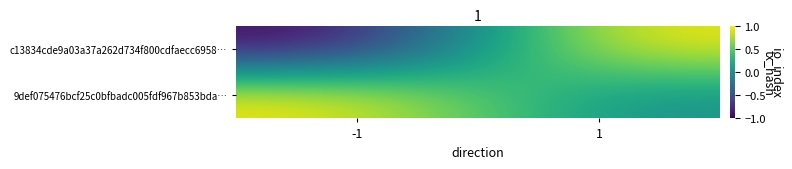

Reading left to right, transcribe all the data shown in this chart.

c13834cde9a03a37a262d734f800cdfaecc6958…: -1=-1	1=1
9def075476bcf25c0bfbadc005fdf967b853bda…: -1=1	1=0